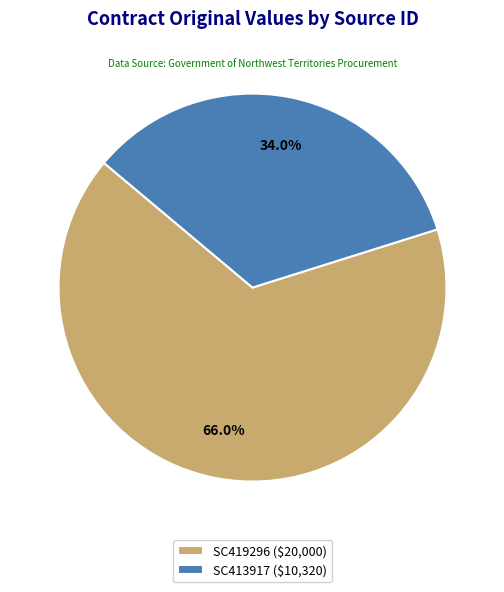

What is the smallest slice in the pie chart?

SC413917